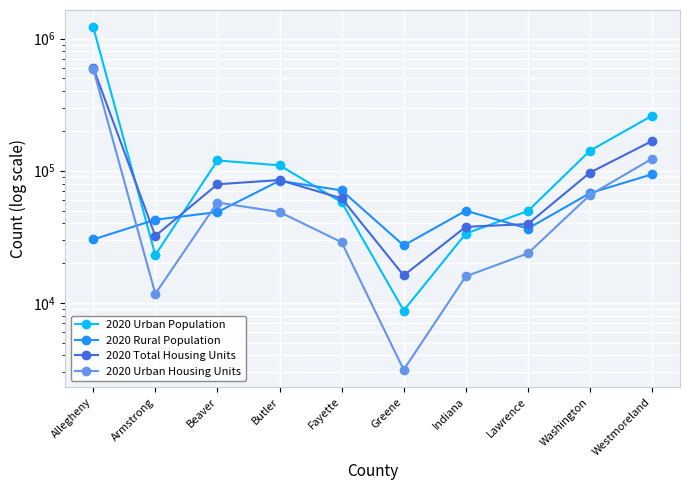

True or false: 2020 Total Housing Units and 2020 Urban Housing Units cross at least once.

False